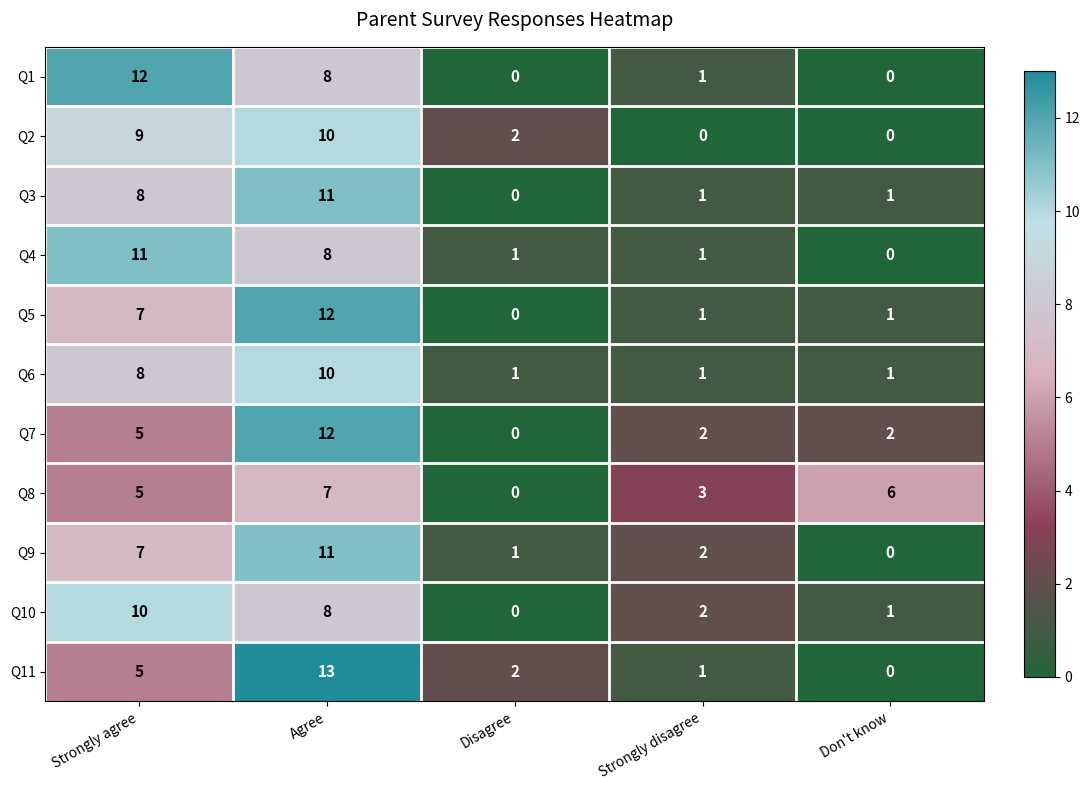

Count the Q2 values in the range 0 to 9.

4